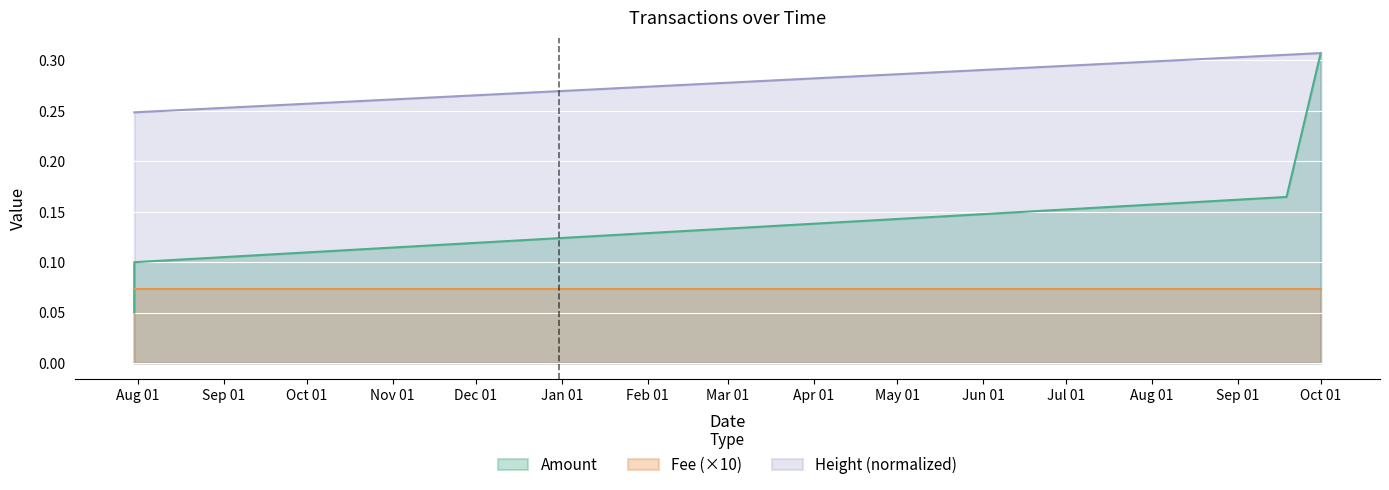

What is the lowest value of the Height series?

0.2